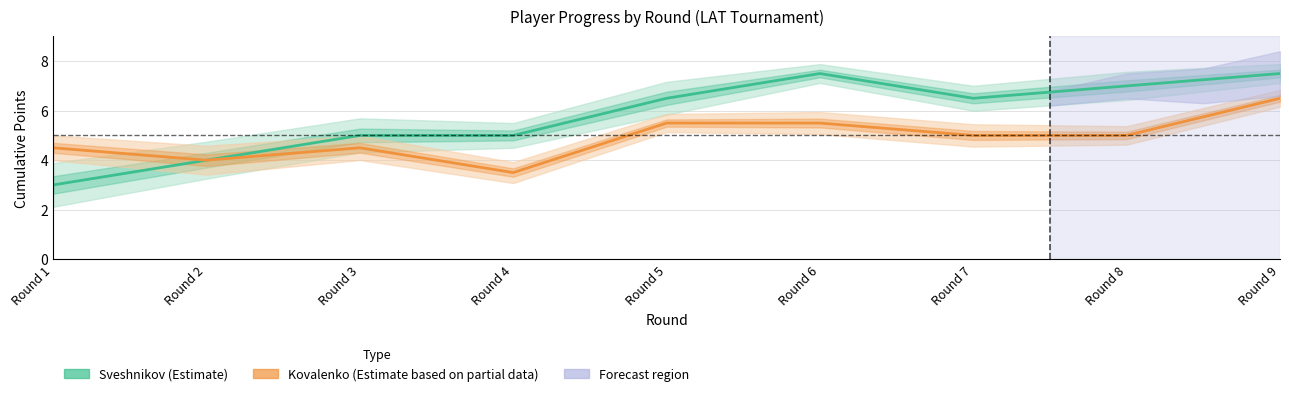

What is the maximum value shown in the chart?

7.5